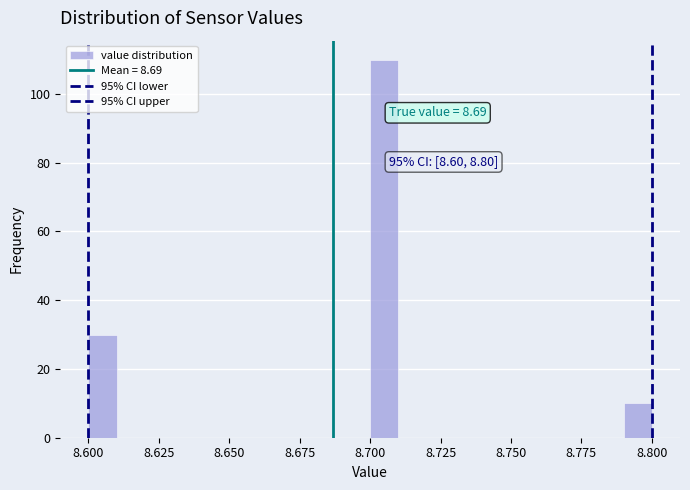

Around what value on the x-axis is the tallest bar? Give the approximate position of its centre, as read against the axis.

8.705